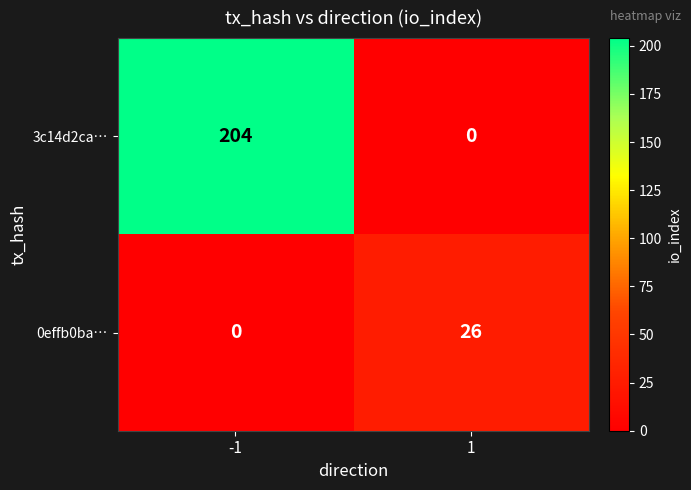

What is the difference between the 3c14d2ca… values at -1 and 1?

204